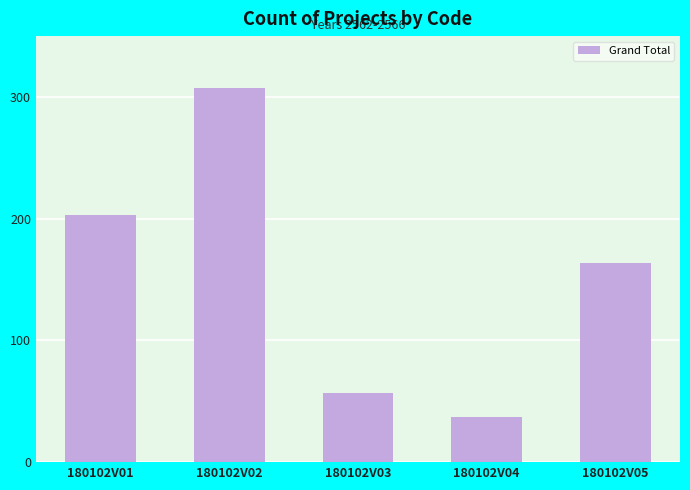

What is the value of the 2nd bar from the left?

307